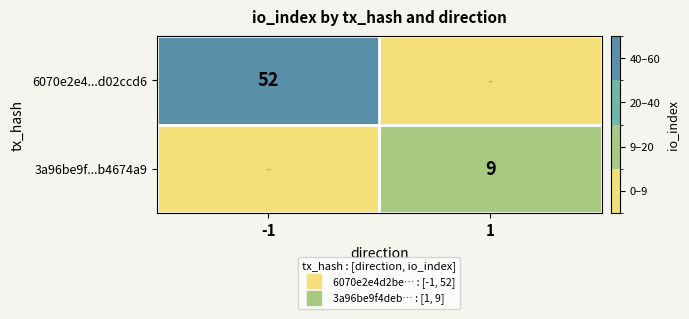

The value of 3a96be9f...b4674a9 at -1 is 4. True or false?

False